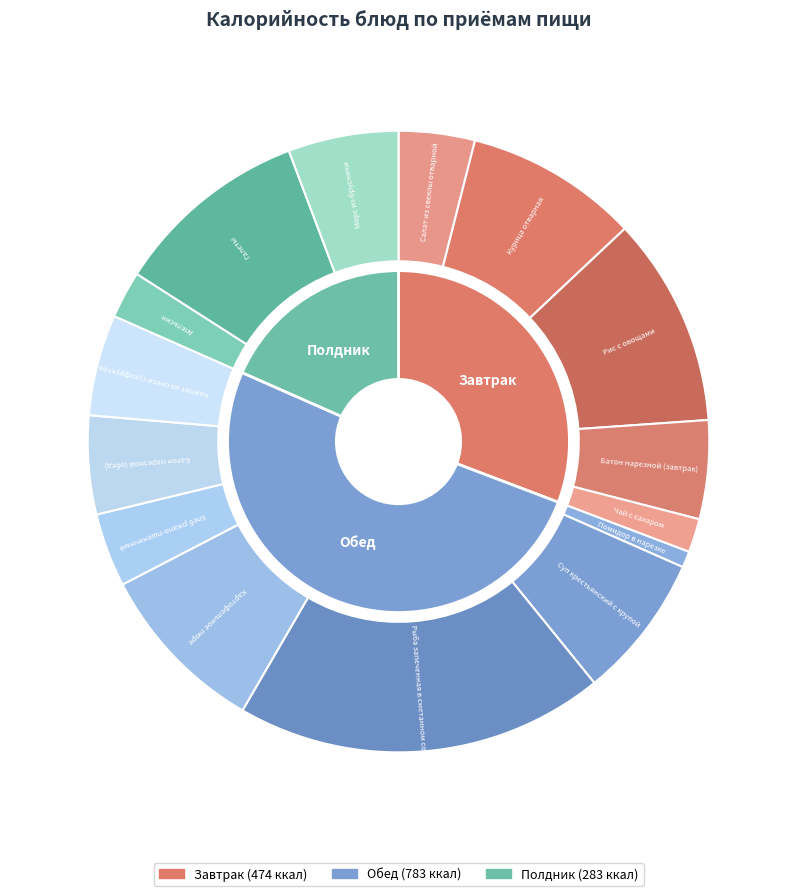

Do Хлеб ржано-пшеничный and Батон нарезной (завтрак) together represent more than half of the pie?

No